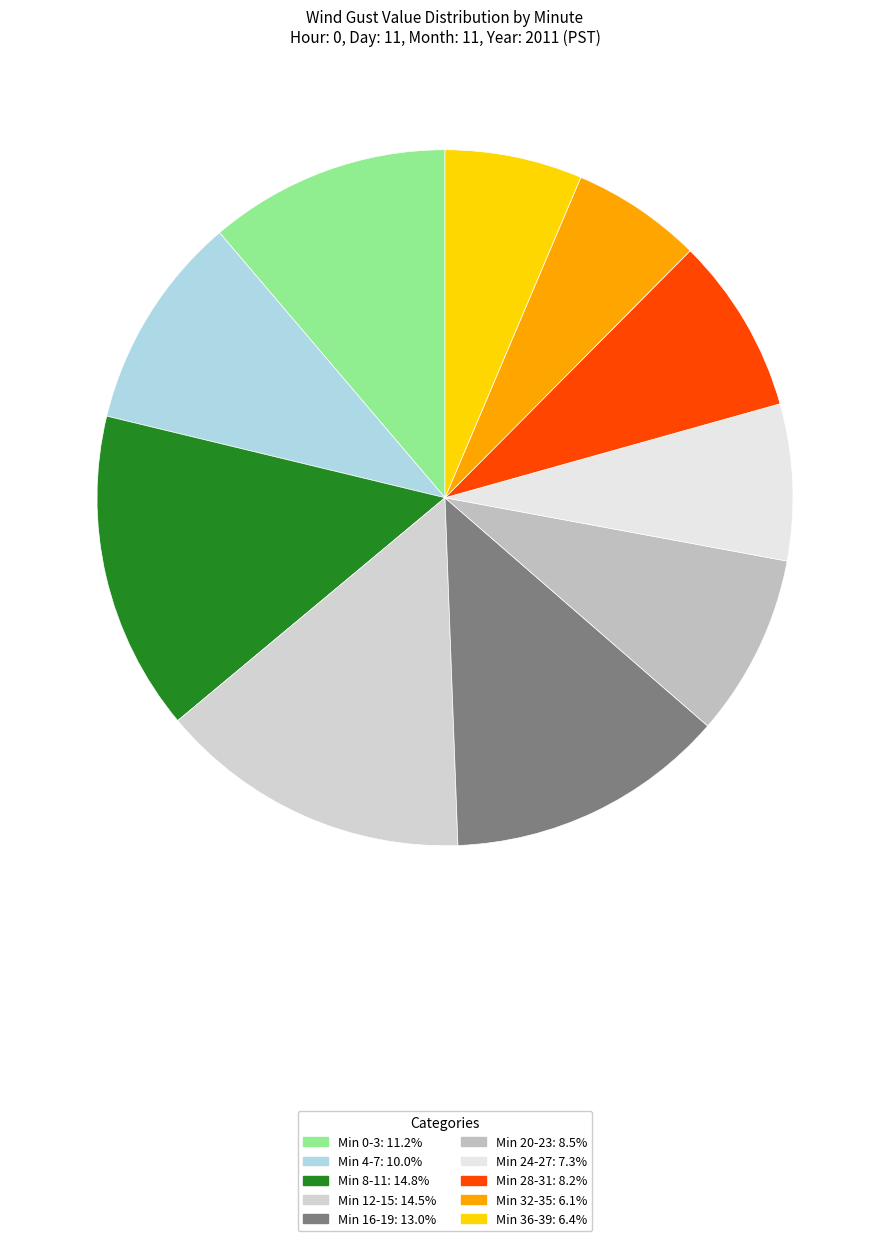

How many segments does this pie chart have?

10